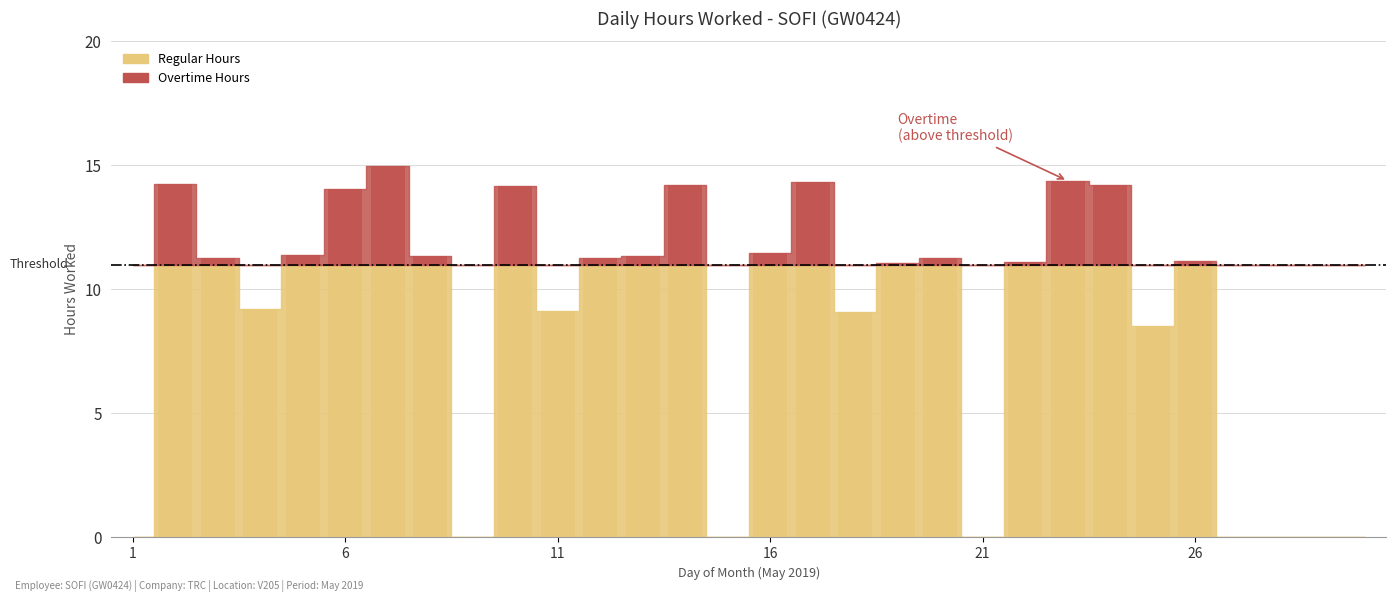

True or false: the data shows -9.5 at 21.

False